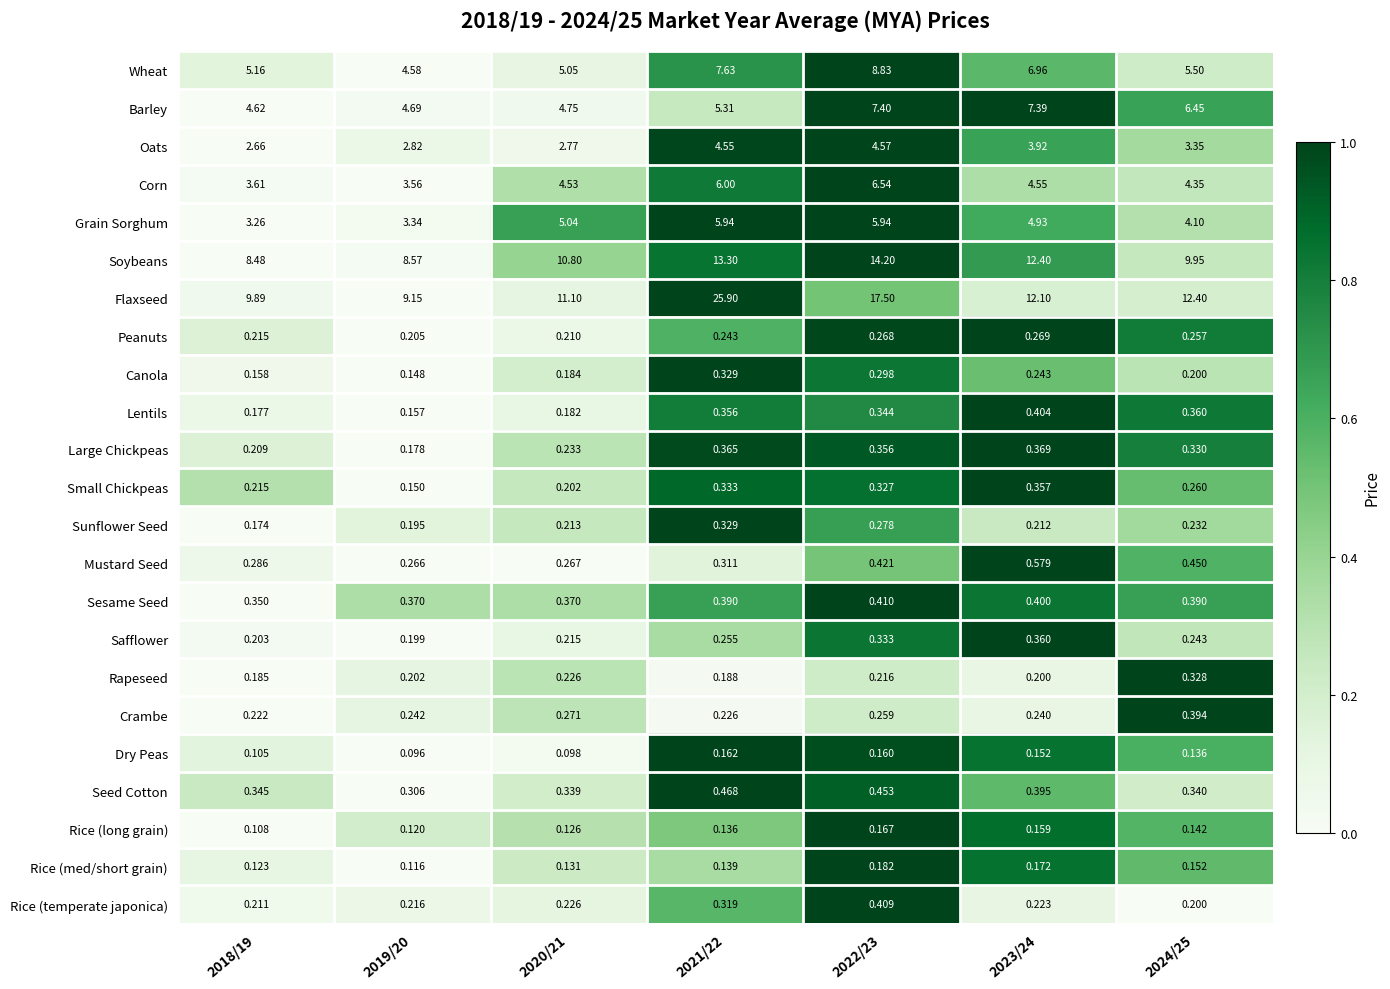

Which category has the lowest value across all series?

2019/20